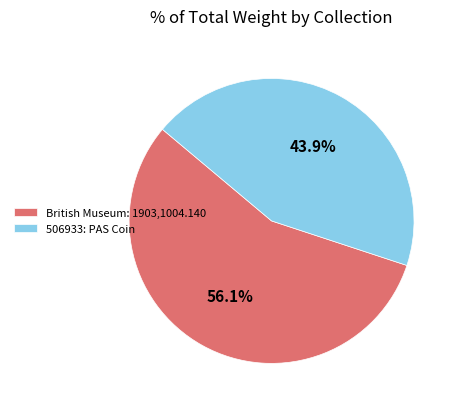

Does British Museum: 1903,1004.140 account for over 50% of the chart?

Yes